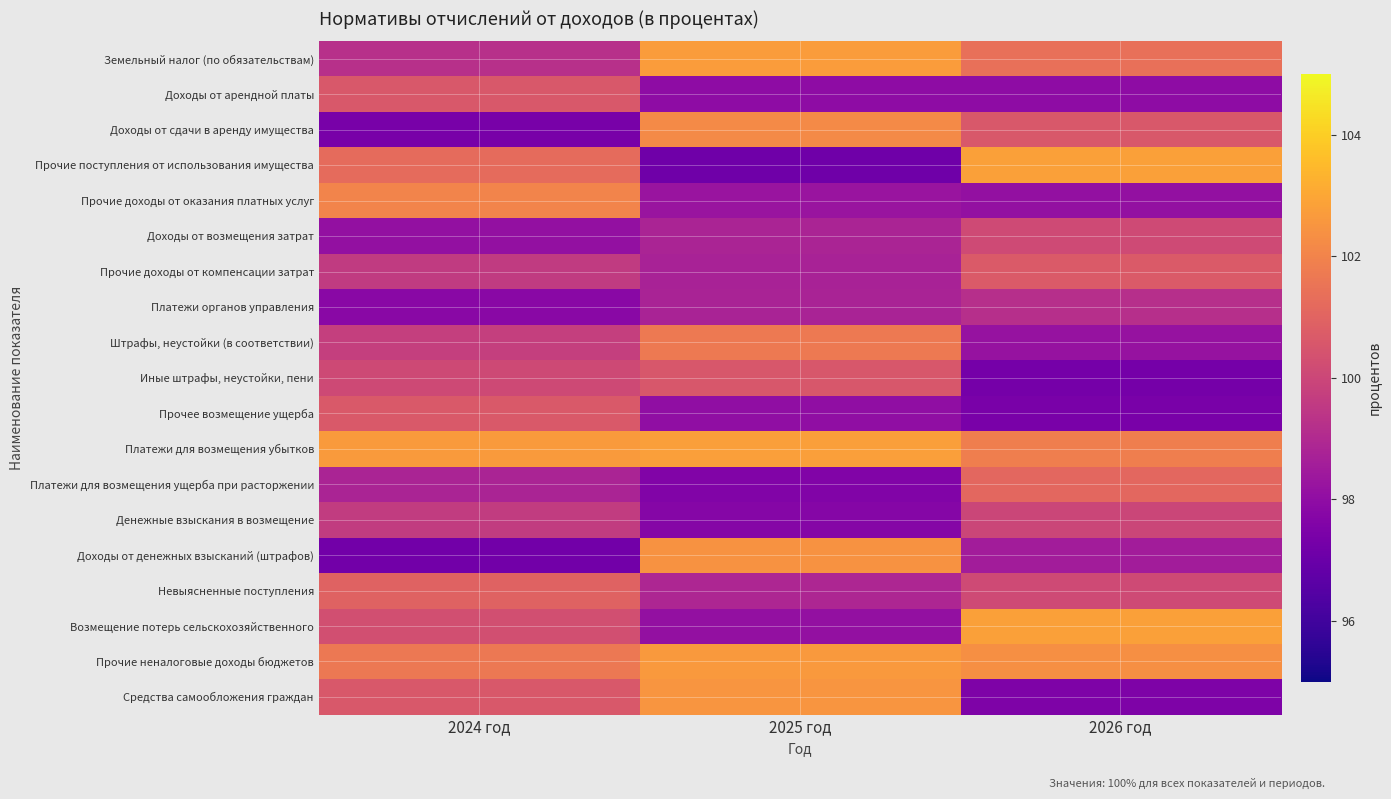

Which series has the largest total across all categories?

Платежи для возмещения убытков